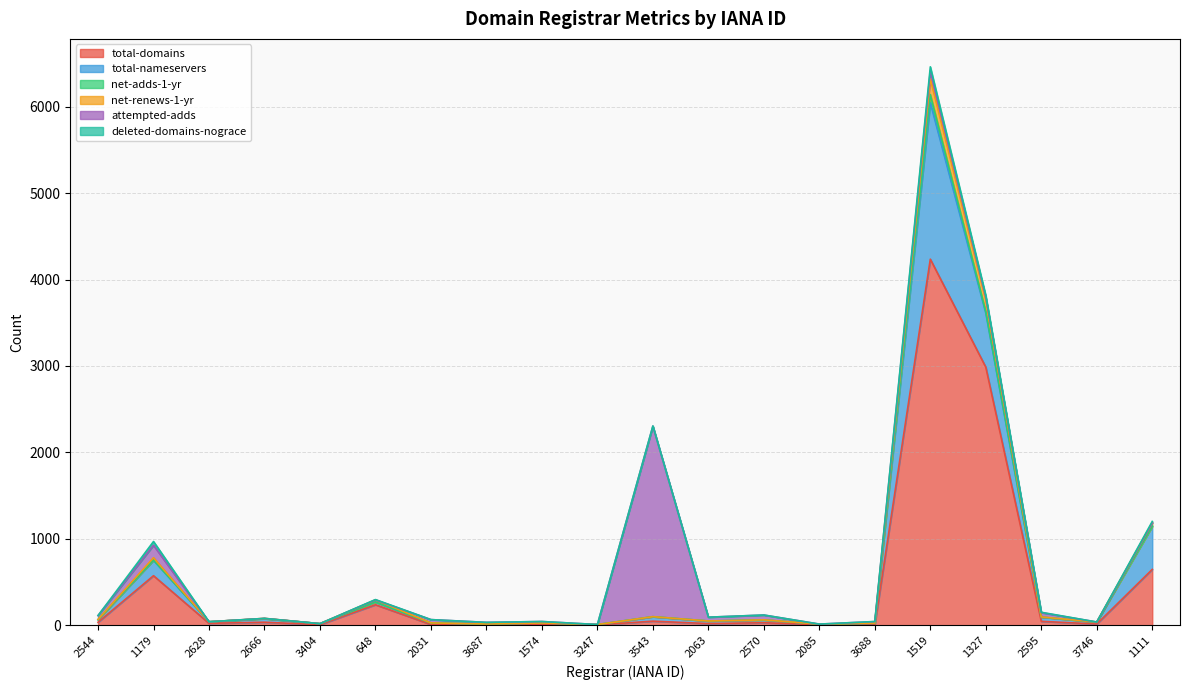

Reading left to right, transcribe all the data shown in this chart.

total-domains: 2544=34	1179=573	2628=22	2666=35	3404=6	648=237	2031=8	3687=4	1574=10	3247=4	3543=47	2063=19	2570=29	2085=5	3688=9	1519=4236	1327=2986	2595=45	3746=14	1111=646
total-nameservers: 2544=30	1179=178	2628=18	2666=41	3404=12	648=31	2031=19	3687=10	1574=16	3247=4	3543=51	2063=30	2570=32	2085=8	3688=14	1519=1812	1327=625	2595=49	3746=22	1111=500
net-adds-1-yr: 2544=0	1179=4	2628=0	2666=0	3404=0	648=0	2031=0	3687=0	1574=0	3247=0	3543=1	2063=0	2570=1	2085=0	3688=0	1519=93	1327=15	2595=0	3746=0	1111=0
net-renews-1-yr: 2544=3	1179=26	2628=0	2666=3	3404=0	648=25	2031=0	3687=0	1574=0	3247=0	3543=0	2063=0	2570=0	2085=0	3688=2	1519=181	1327=135	2595=2	3746=1	1111=39
attempted-adds: 2544=45	1179=144	2628=0	2666=0	3404=0	648=0	2031=38	3687=19	1574=17	3247=0	3543=2205	2063=44	2570=56	2085=0	3688=17	1519=94	1327=32	2595=50	3746=0	1111=0
deleted-domains-nograce: 2544=0	1179=44	2628=0	2666=0	3404=0	648=4	2031=0	3687=0	1574=0	3247=0	3543=2	2063=0	2570=0	2085=0	3688=1	1519=46	1327=23	2595=4	3746=0	1111=16